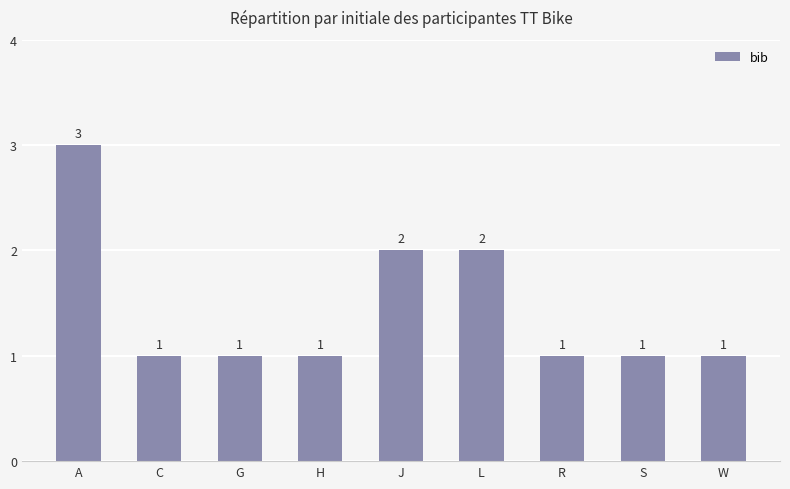

What is the ratio of the value at R to the value at L?

0.5